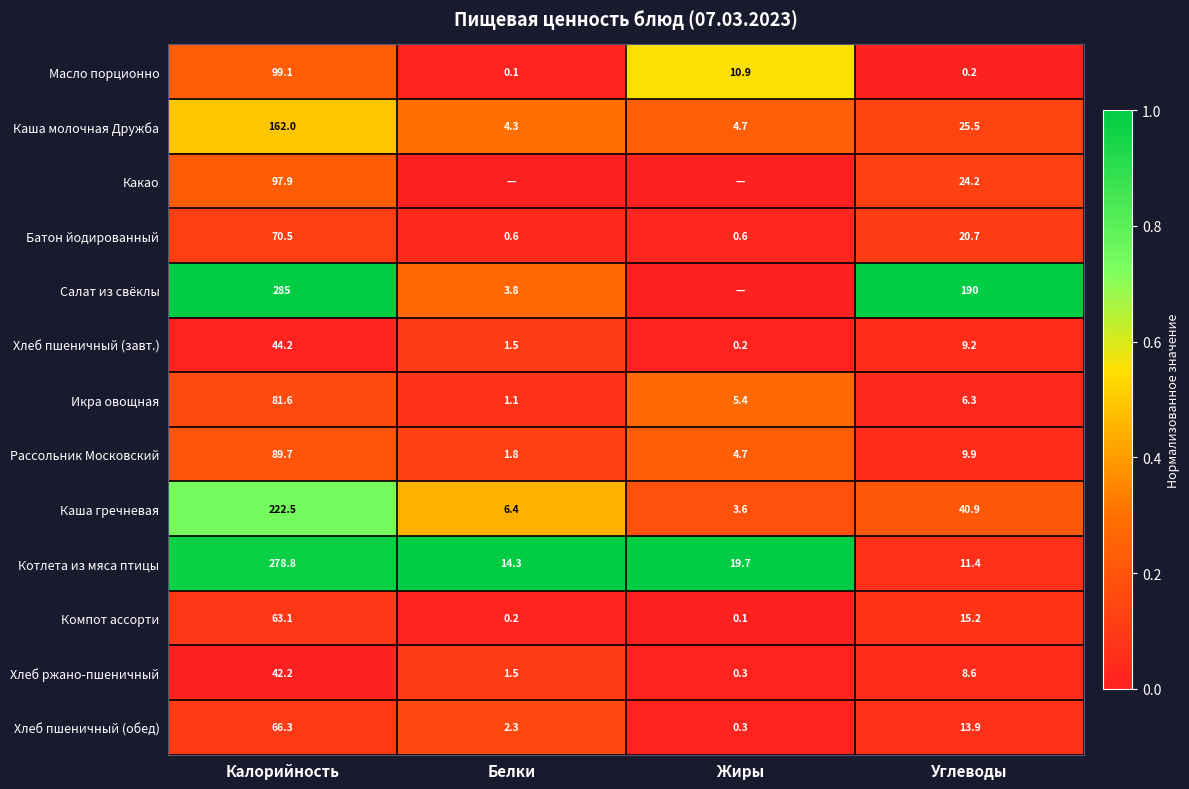

At how many categories does at least one series exceed 0?

4